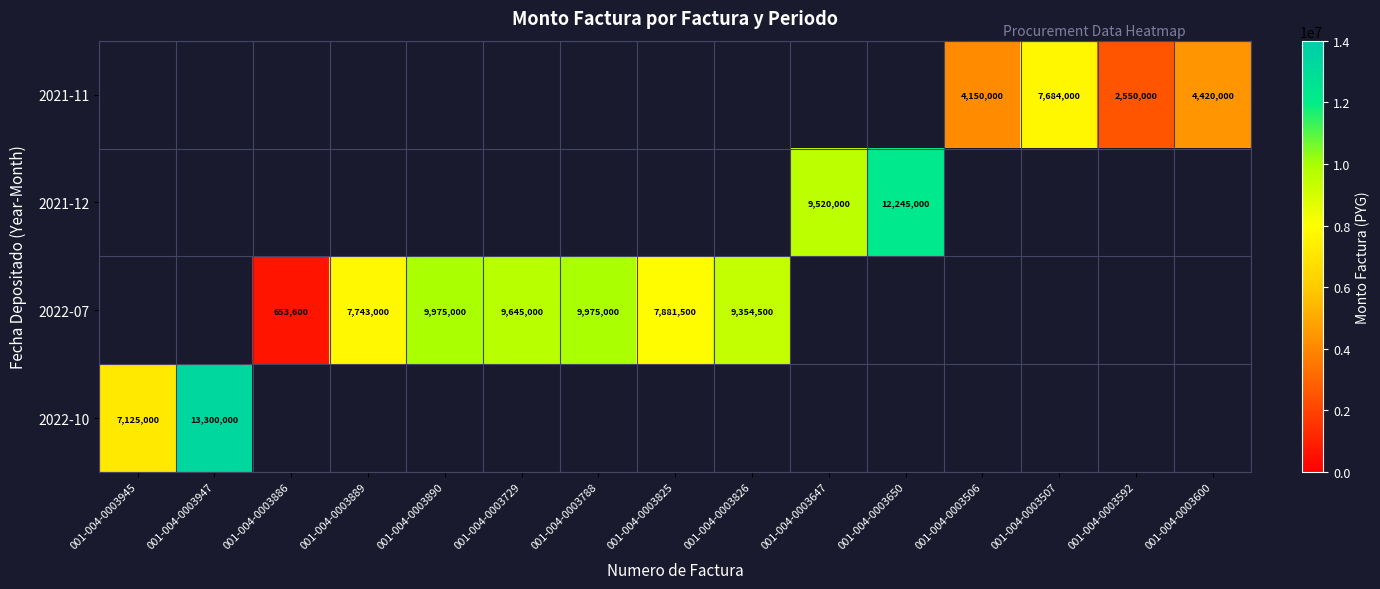

The value of 2021-11 at 001-004-0003506 is 2606220. True or false?

False